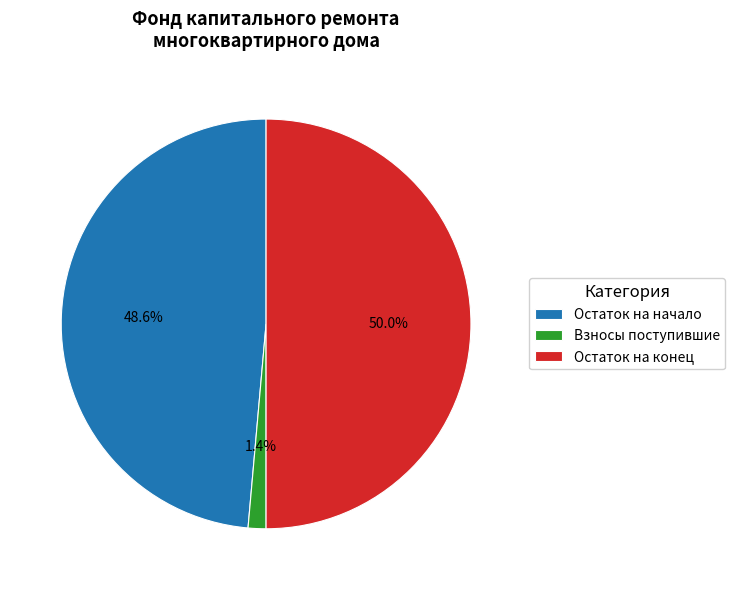

To the nearest percent, what is the difference between the largest and smallest slice percentages?

49%